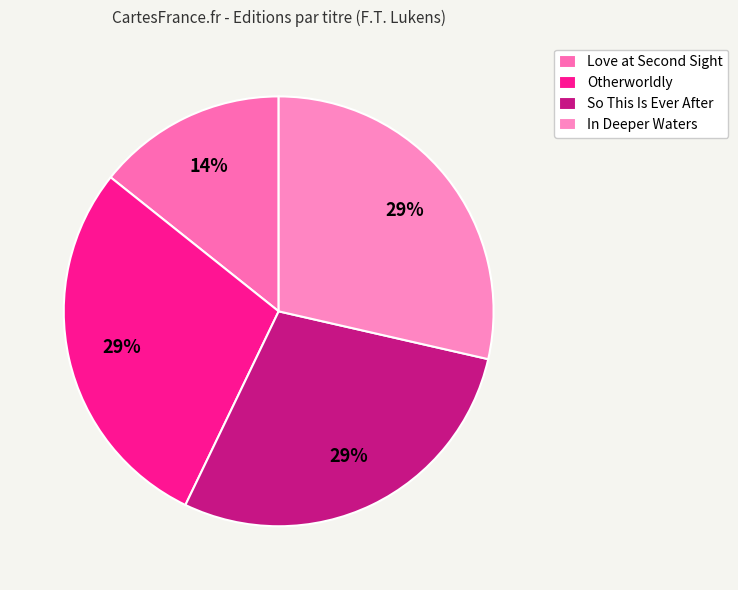

Is it true that In Deeper Waters is 29% of the pie?

True